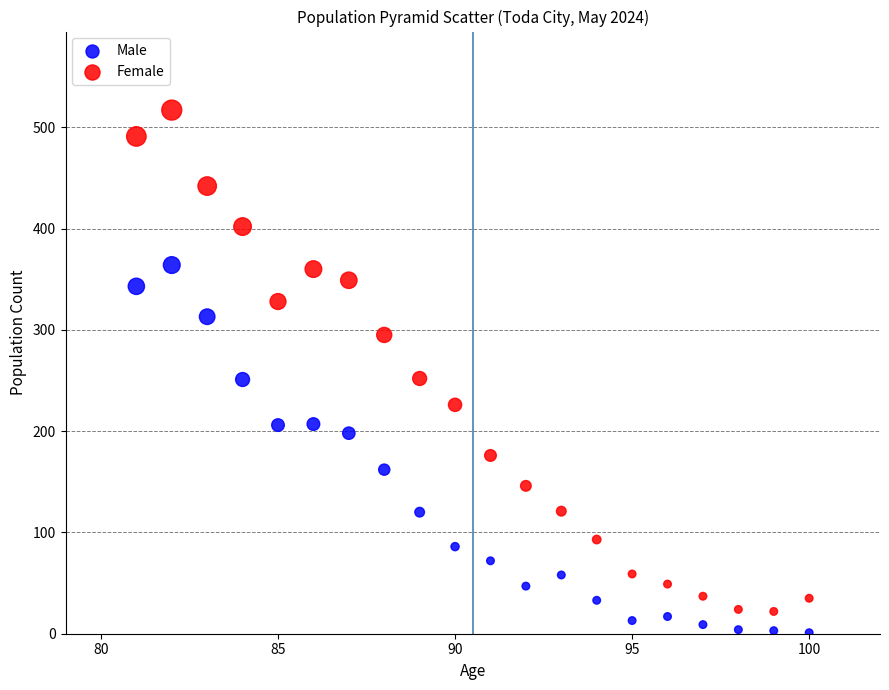

What is the X range (max minus min) for the scatter plot?

19